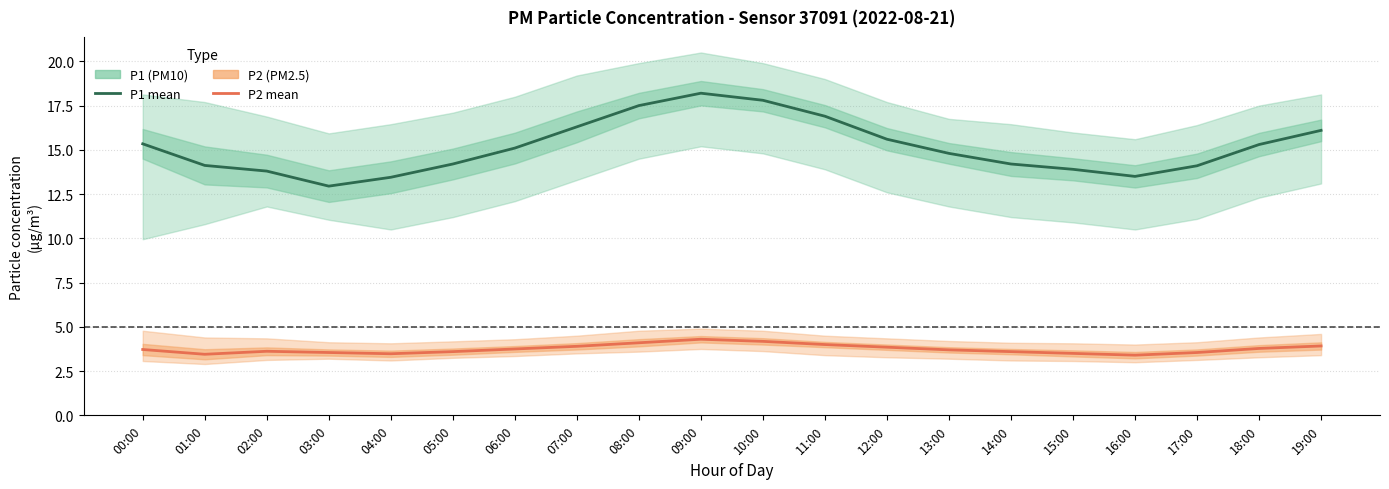

List the series in order of their overall mean, lowest first.

P2 mean, P1 mean